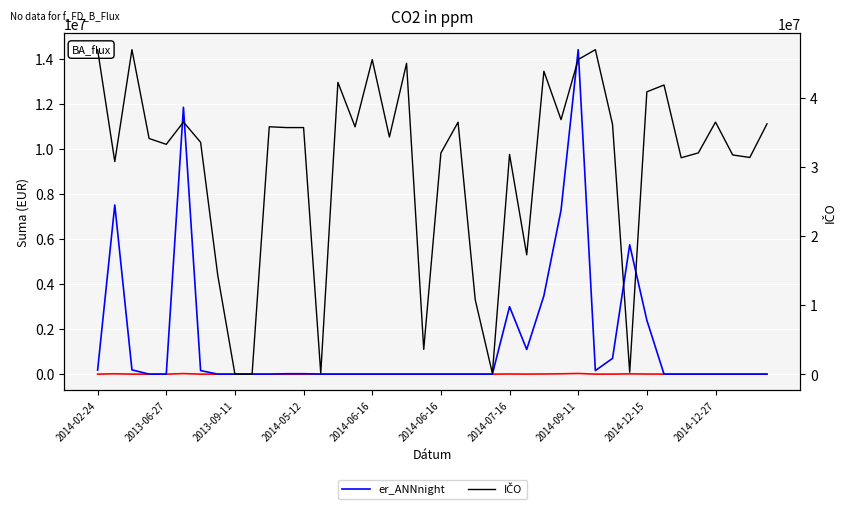

True or false: IČO has more than 1 interior local peaks.

True